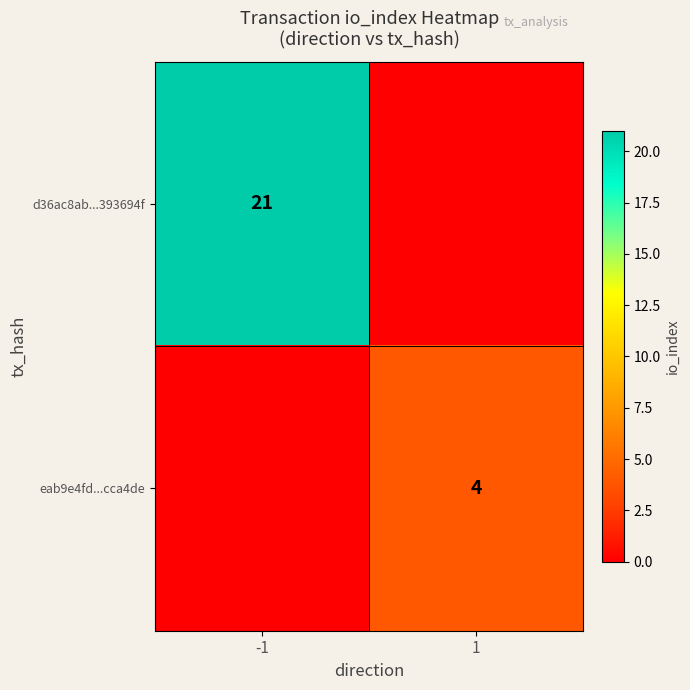

How many data points does each series have?

2